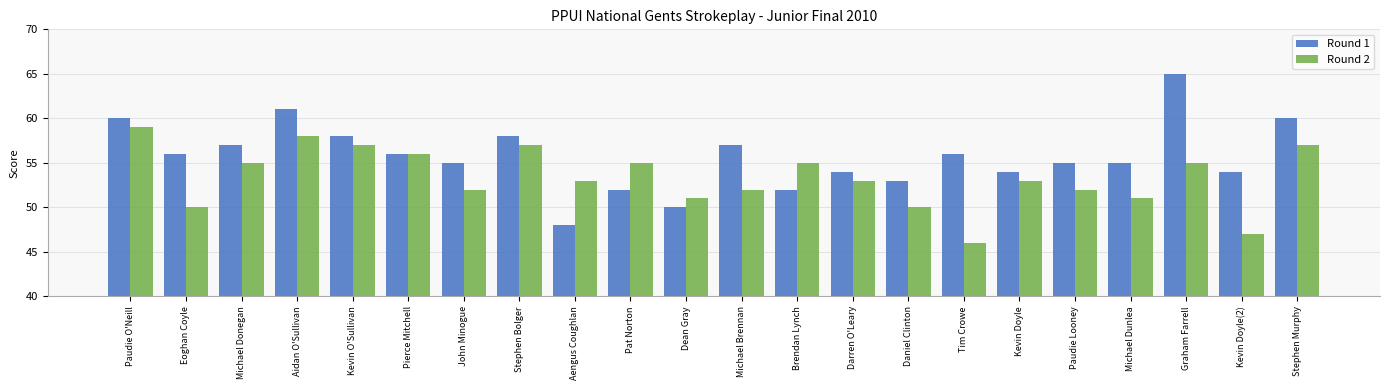

What is the label of the 19th bar from the right?

Aidan O'Sullivan